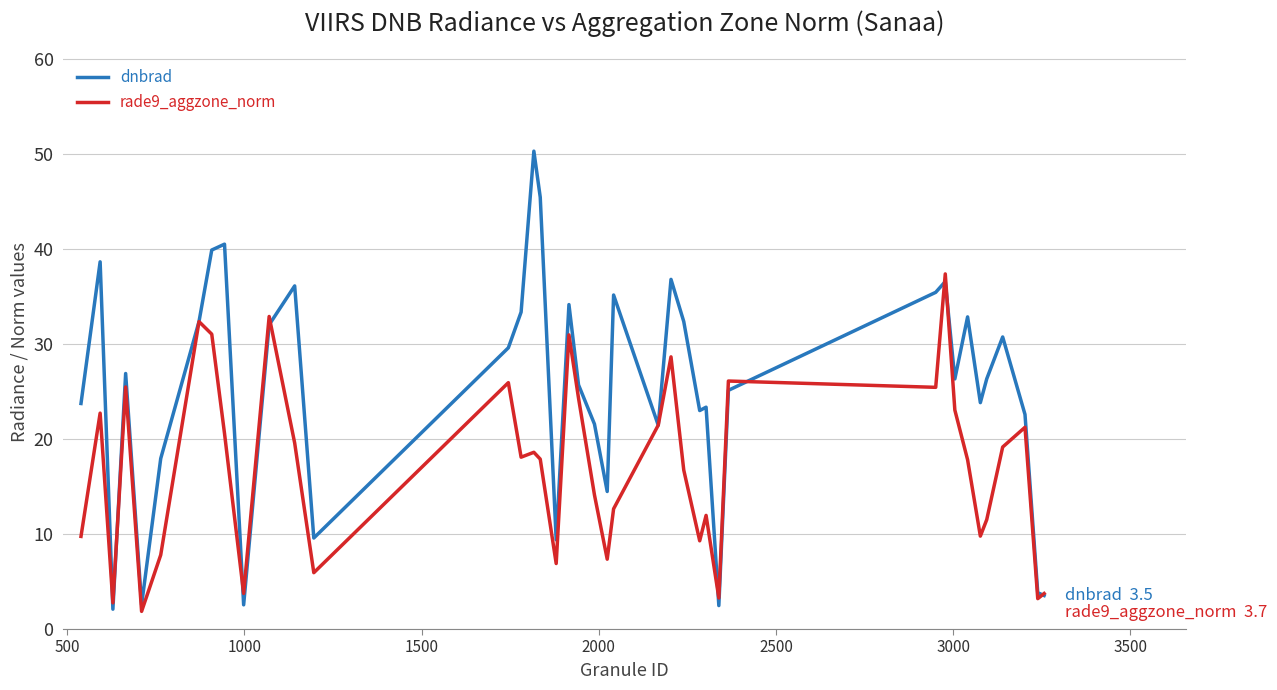

What is the highest value of the dnbrad series?

50.3